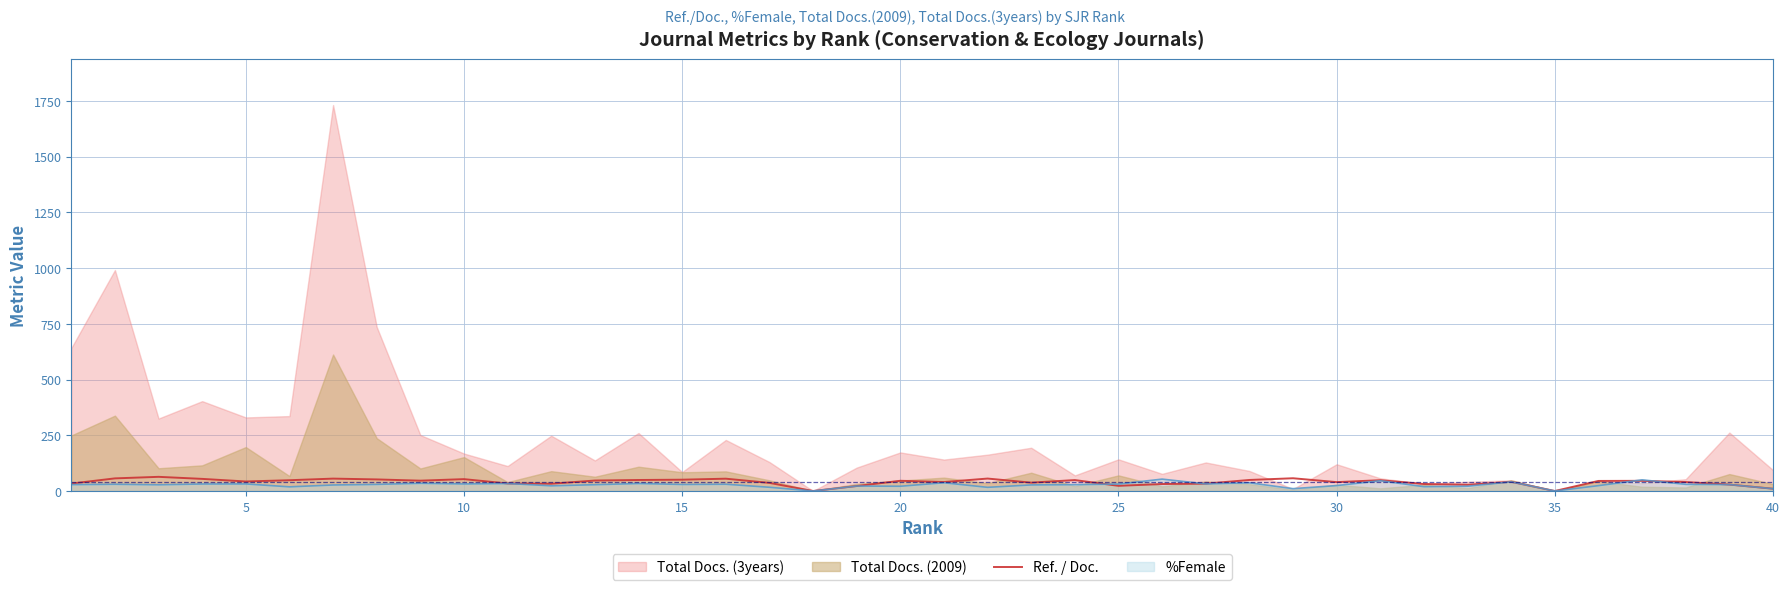

The chart shows a value of 72.1 at 30. True or false?

False